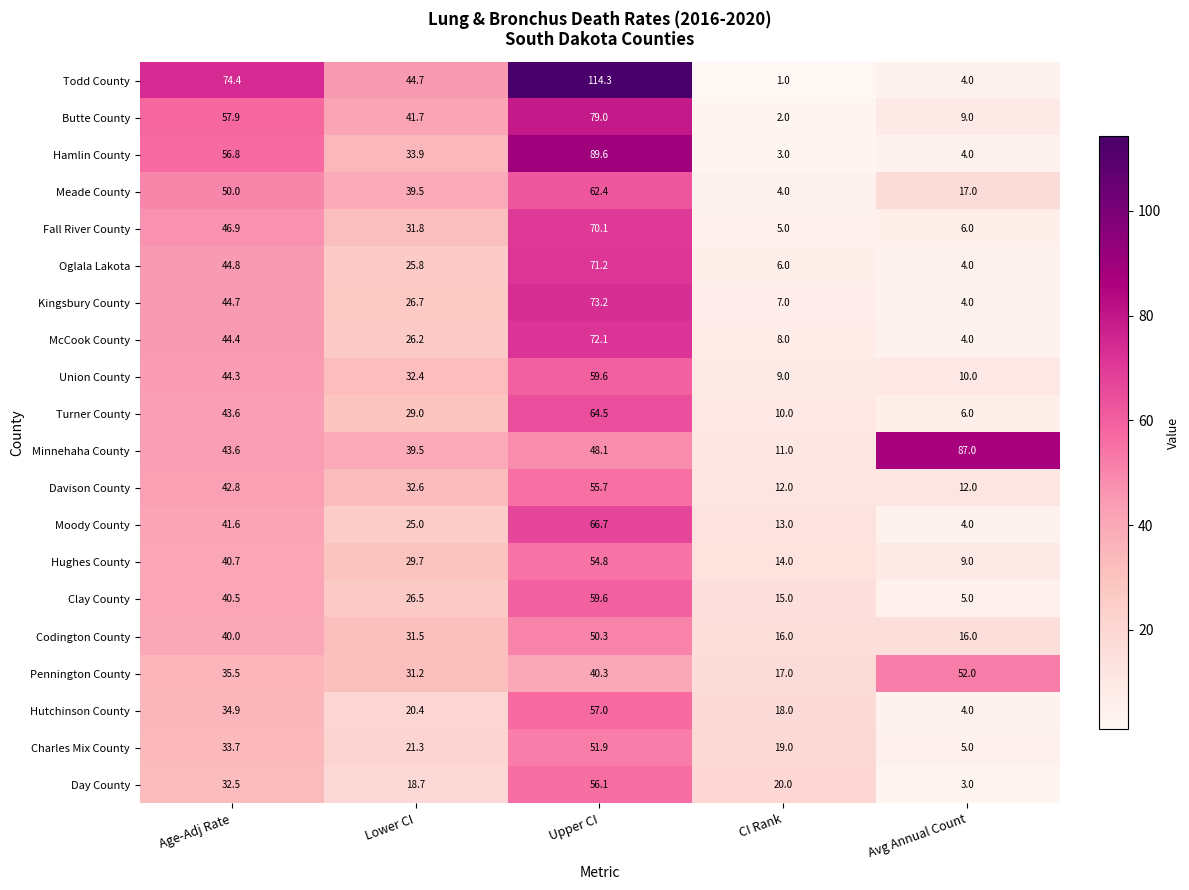

What is the sum of all Turner County values?

153.1